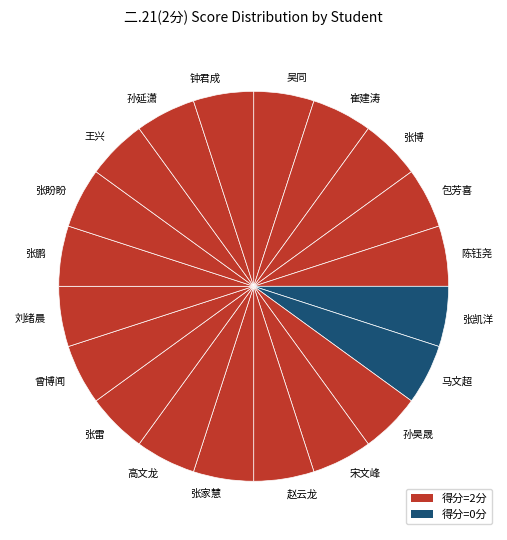

Is it true that 宋文峰 is 16% of the pie?

False